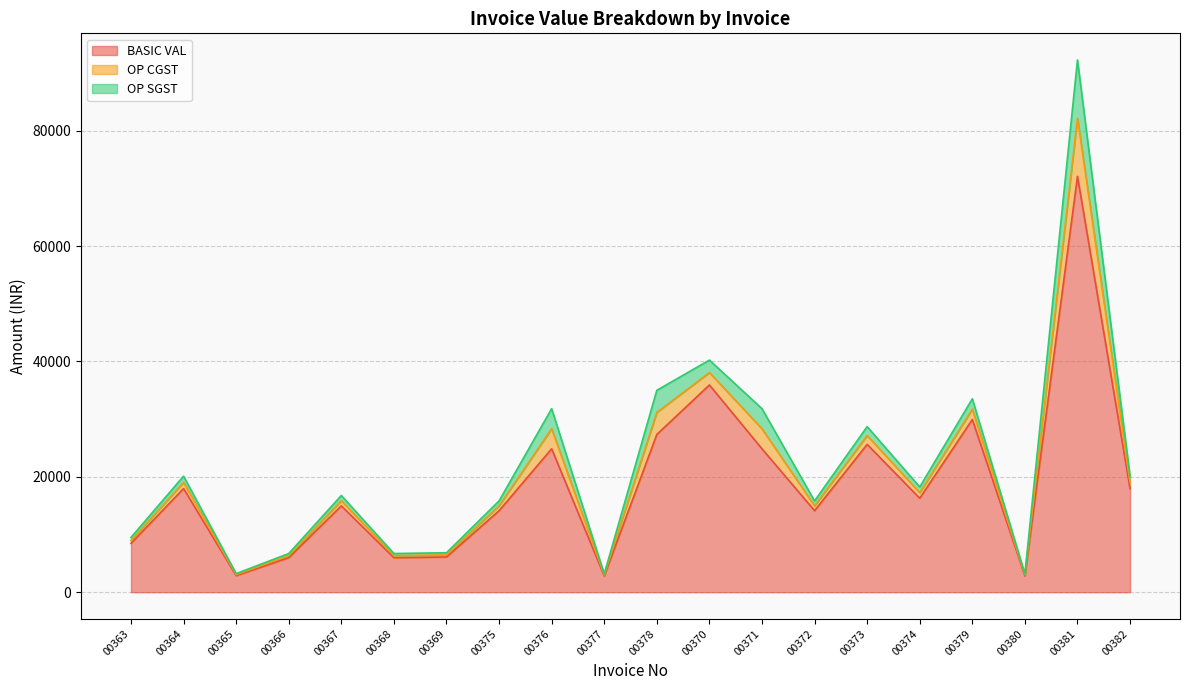

Is it true that BASIC VAL equals 17958.0 at 00364?

True